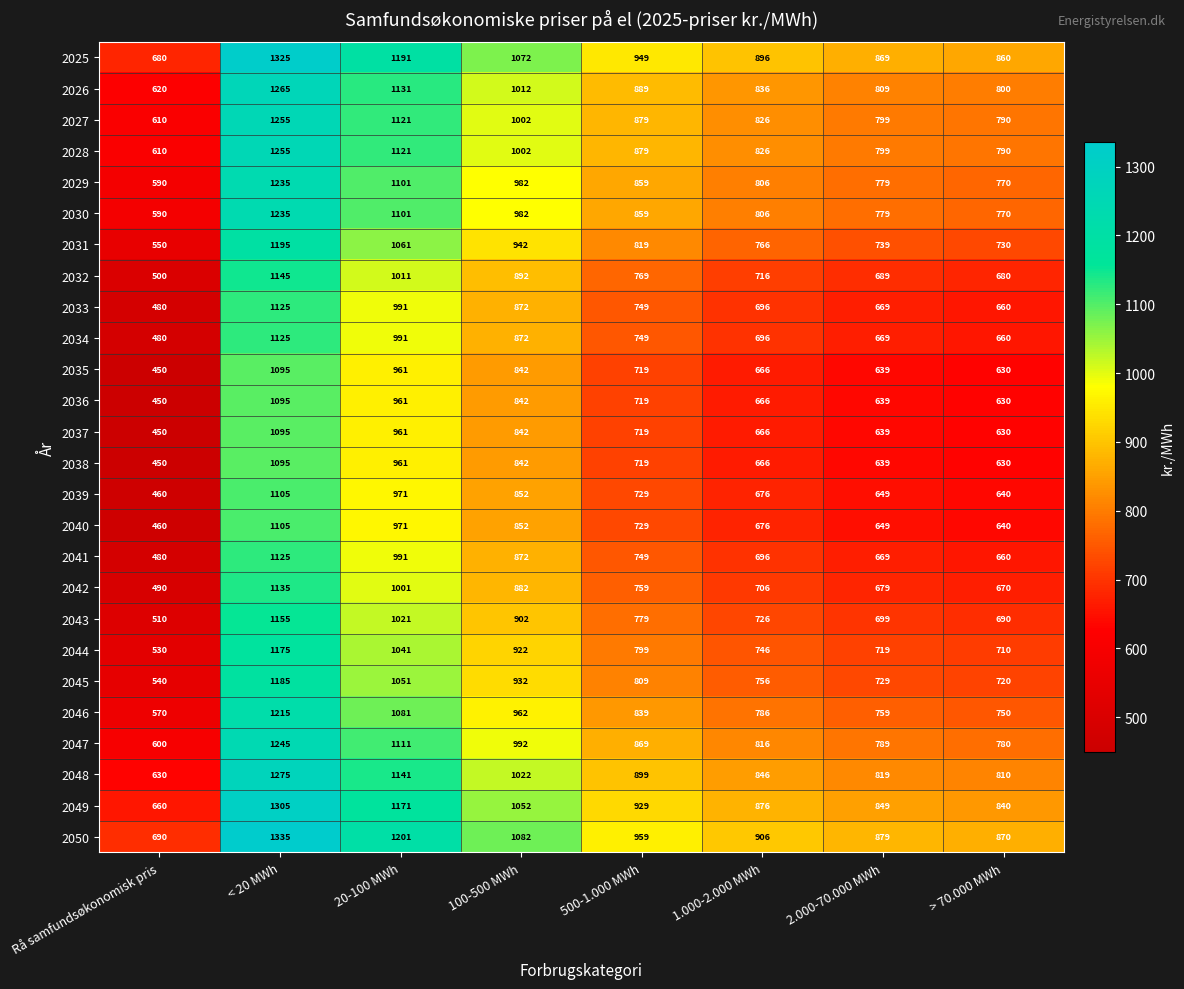

Is the value of 2040 at > 70.000 MWh greater than the value of 2036 at 2.000-70.000 MWh?

Yes